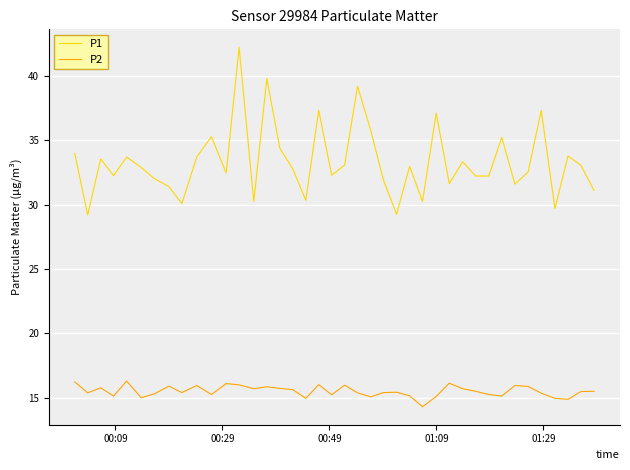

What is the highest value of the P2 series?

16.3